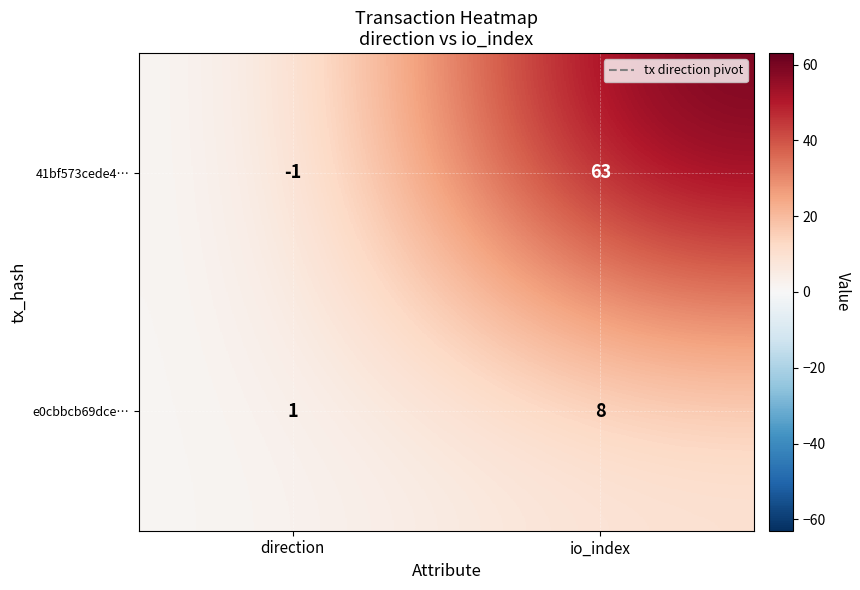

What is the sum of all 41bf573cede4… values?

62